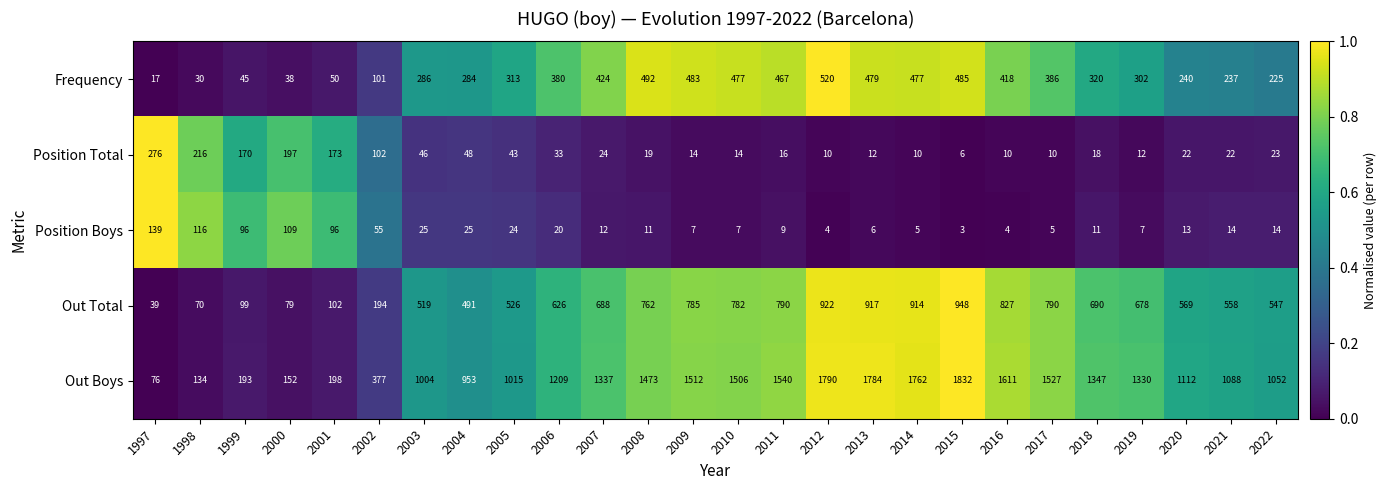

True or false: Position Total has a value of 243 at 1999.

False